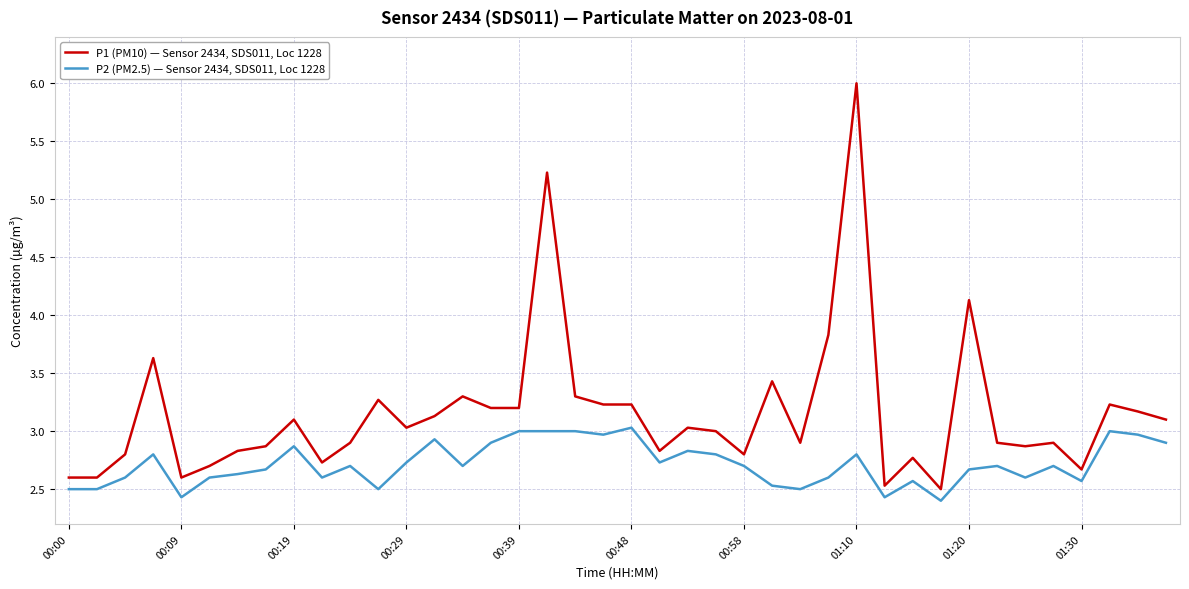

Does the chart have visible grid lines?

Yes